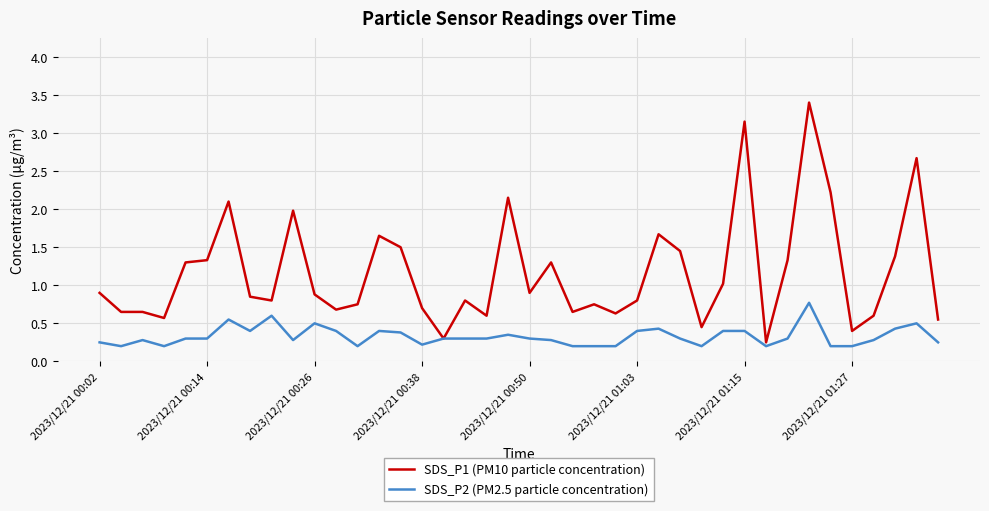

What are all the series names shown in the legend?

SDS_P1 (PM10 particle concentration), SDS_P2 (PM2.5 particle concentration)